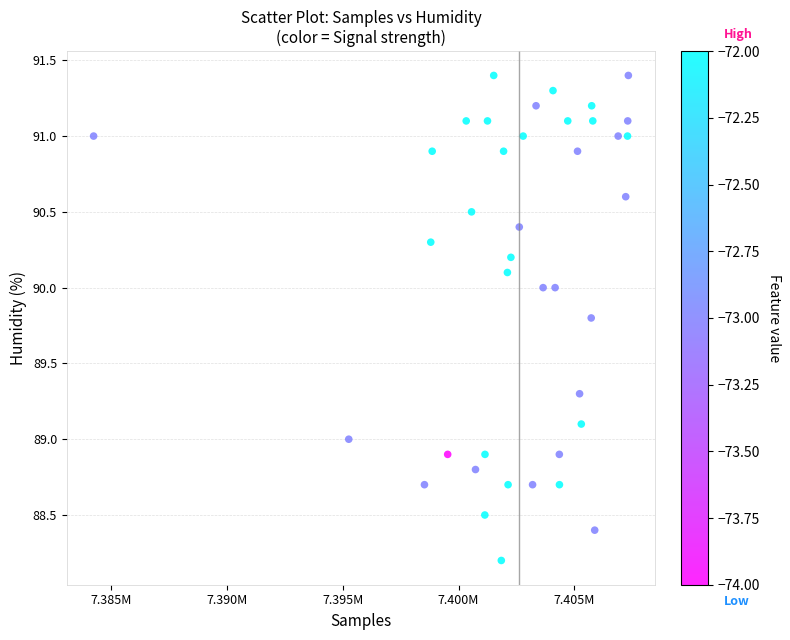

What is the range of Y values (max minus min)?

3.2